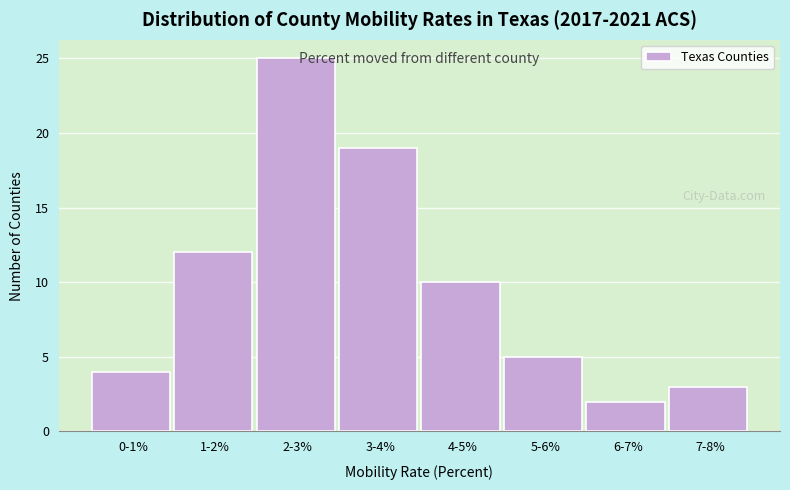

Reading right to left, extract all data points from this chart.

7-8%=3	6-7%=2	5-6%=5	4-5%=10	3-4%=19	2-3%=25	1-2%=12	0-1%=4